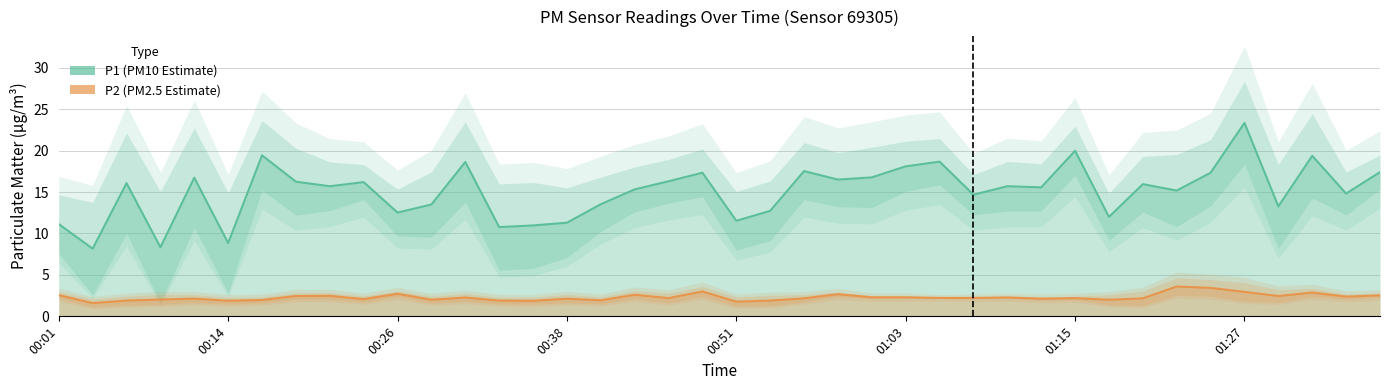

Is the value of P2 (PM2.5 Estimate) at 18 greater than the value of P1 (PM10 Estimate) at 12?

No